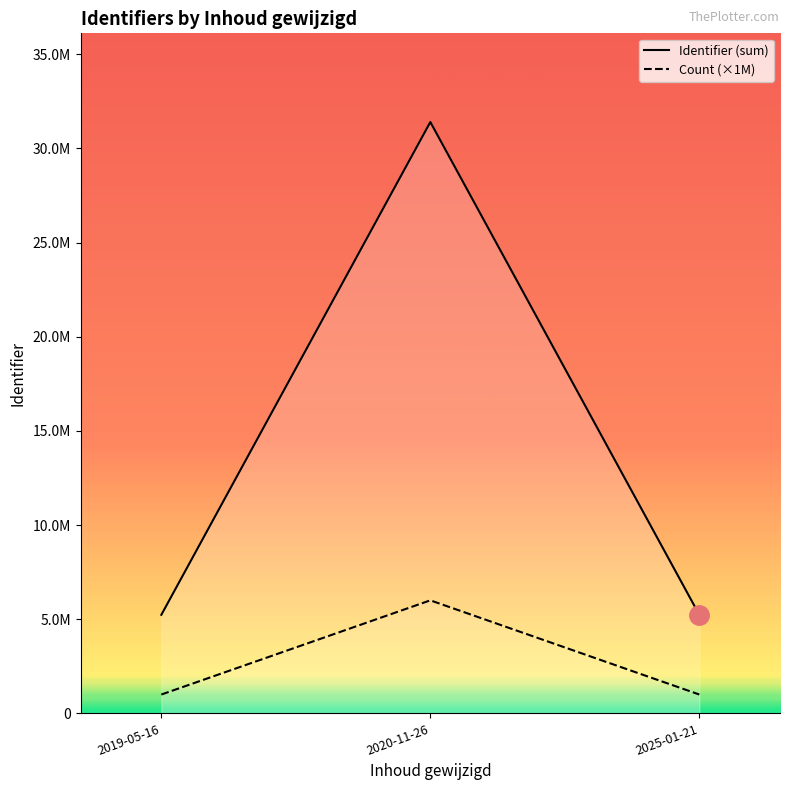

How many lines are shown in the chart?

2